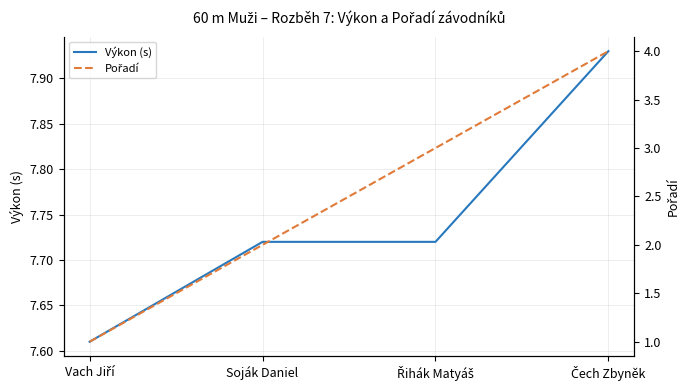

Rank the series by their maximum value, from lowest to highest.

Pořadí, Výkon (s)